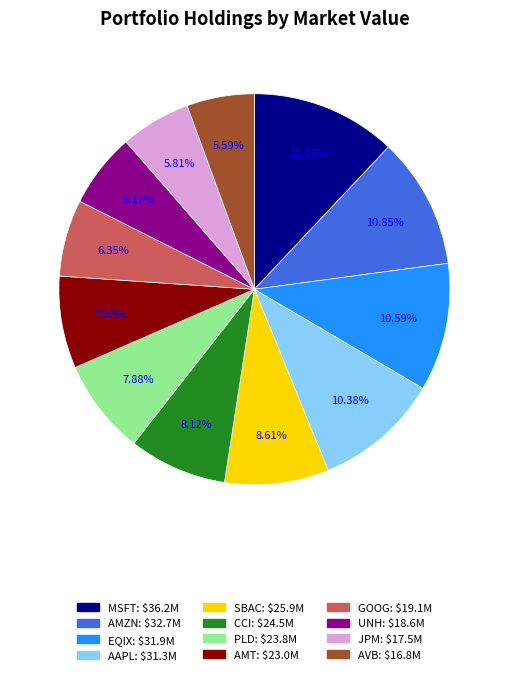

How many segments does this pie chart have?

12